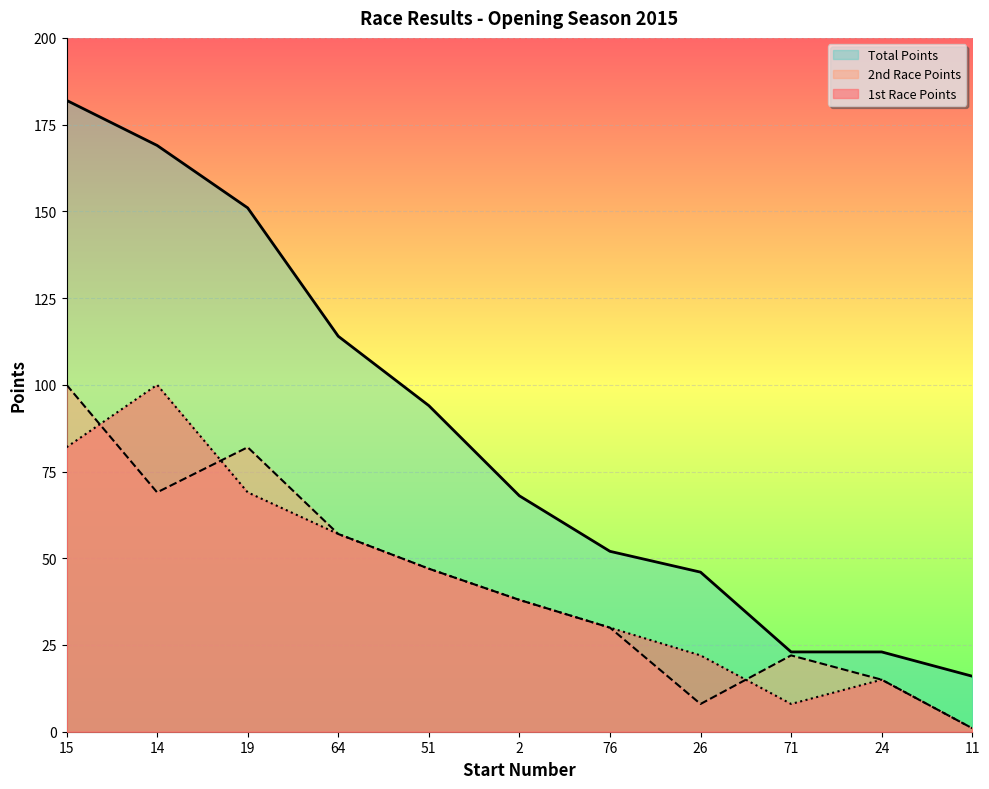

What is the difference between the highest and lowest values at 14?

100